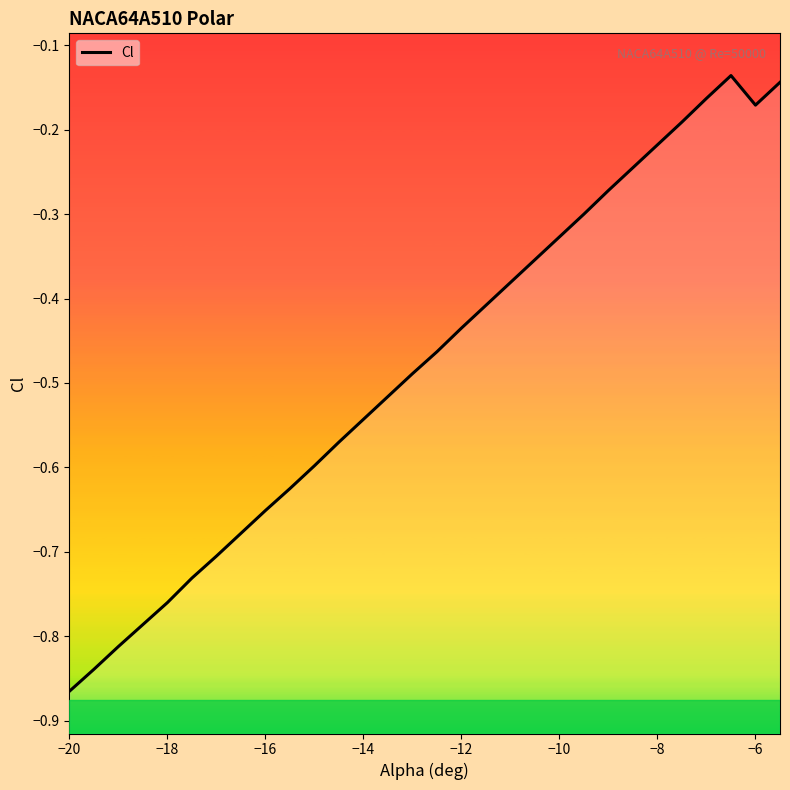

What is the maximum value shown in the chart?

-0.1